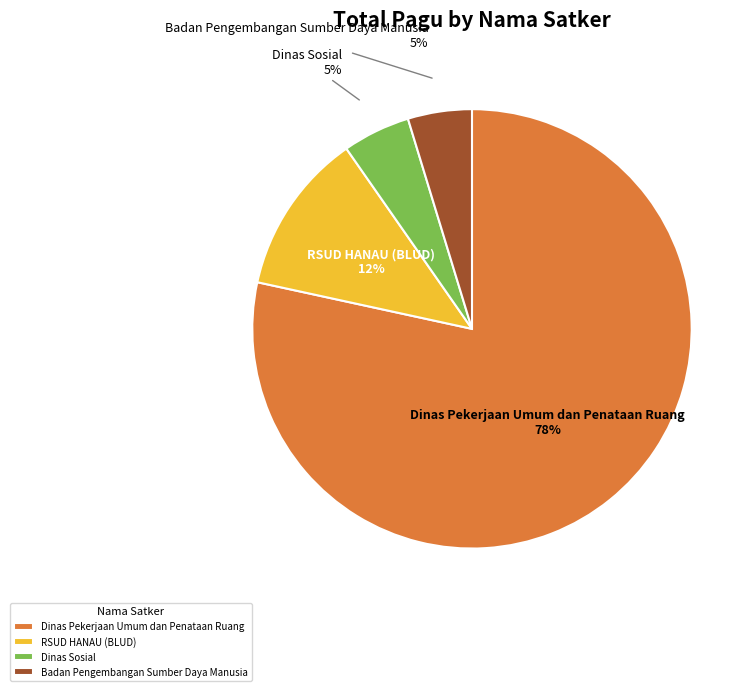

Between RSUD HANAU (BLUD) and Dinas Pekerjaan Umum dan Penataan Ruang, which is larger?

Dinas Pekerjaan Umum dan Penataan Ruang